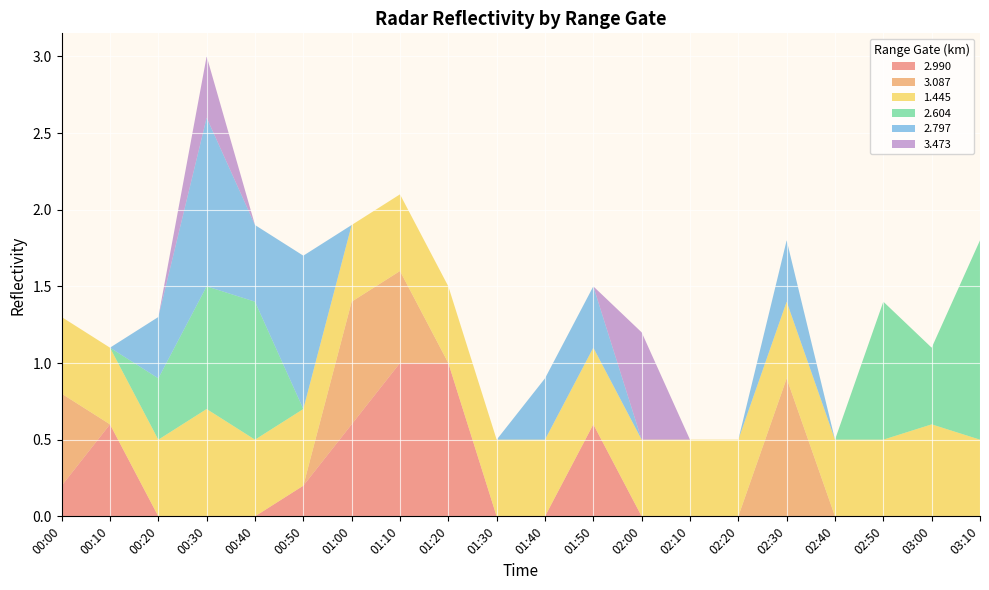

Reading left to right, list all the values displayed in this chart.

2.990: 00:00=0.2	00:10=0.6	00:20=0.0	00:30=0.0	00:40=0.0	00:50=0.2	01:00=0.6	01:10=1.0	01:20=1.0	01:30=0.0	01:40=0.0	01:50=0.6	02:00=0.0	02:10=0.0	02:20=0.0	02:30=0.0	02:40=0.0	02:50=0.0	03:00=0.0	03:10=0.0
3.087: 00:00=0.6	00:10=0.0	00:20=0.0	00:30=0.0	00:40=0.0	00:50=0.0	01:00=0.8	01:10=0.6	01:20=0.0	01:30=0.0	01:40=0.0	01:50=0.0	02:00=0.0	02:10=0.0	02:20=0.0	02:30=0.9	02:40=0.0	02:50=0.0	03:00=0.0	03:10=0.0
1.445: 00:00=0.5	00:10=0.5	00:20=0.5	00:30=0.7	00:40=0.5	00:50=0.5	01:00=0.5	01:10=0.5	01:20=0.5	01:30=0.5	01:40=0.5	01:50=0.5	02:00=0.5	02:10=0.5	02:20=0.5	02:30=0.5	02:40=0.5	02:50=0.5	03:00=0.6	03:10=0.5
2.604: 00:00=0.0	00:10=0.0	00:20=0.4	00:30=0.8	00:40=0.9	00:50=0.0	01:00=0.0	01:10=0.0	01:20=0.0	01:30=0.0	01:40=0.0	01:50=0.0	02:00=0.0	02:10=0.0	02:20=0.0	02:30=0.0	02:40=0.0	02:50=0.9	03:00=0.5	03:10=1.3
2.797: 00:00=0.0	00:10=0.0	00:20=0.4	00:30=1.1	00:40=0.5	00:50=1.0	01:00=0.0	01:10=0.0	01:20=0.0	01:30=0.0	01:40=0.4	01:50=0.4	02:00=0.0	02:10=0.0	02:20=0.0	02:30=0.4	02:40=0.0	02:50=0.0	03:00=0.0	03:10=0.0
3.473: 00:00=0.0	00:10=0.0	00:20=0.0	00:30=0.4	00:40=0.0	00:50=0.0	01:00=0.0	01:10=0.0	01:20=0.0	01:30=0.0	01:40=0.0	01:50=0.0	02:00=0.7	02:10=0.0	02:20=0.0	02:30=0.0	02:40=0.0	02:50=0.0	03:00=0.0	03:10=0.0